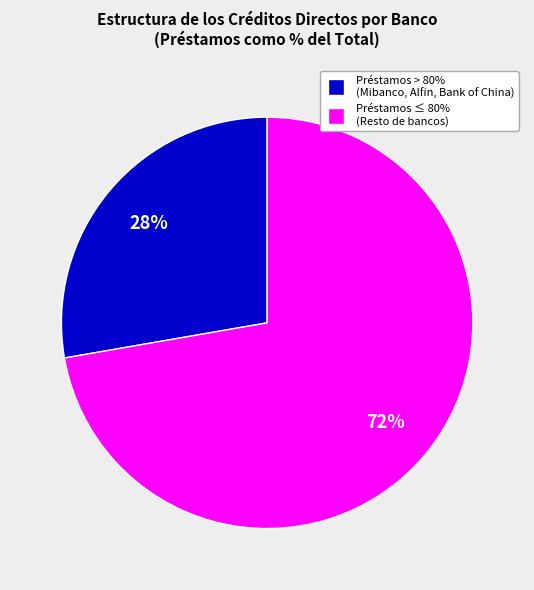

How many slices are in this pie chart?

2